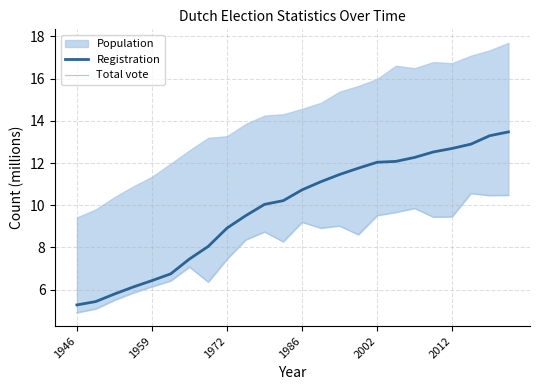

What is the sum of the Total vote values at 17 and 1986?

15.5